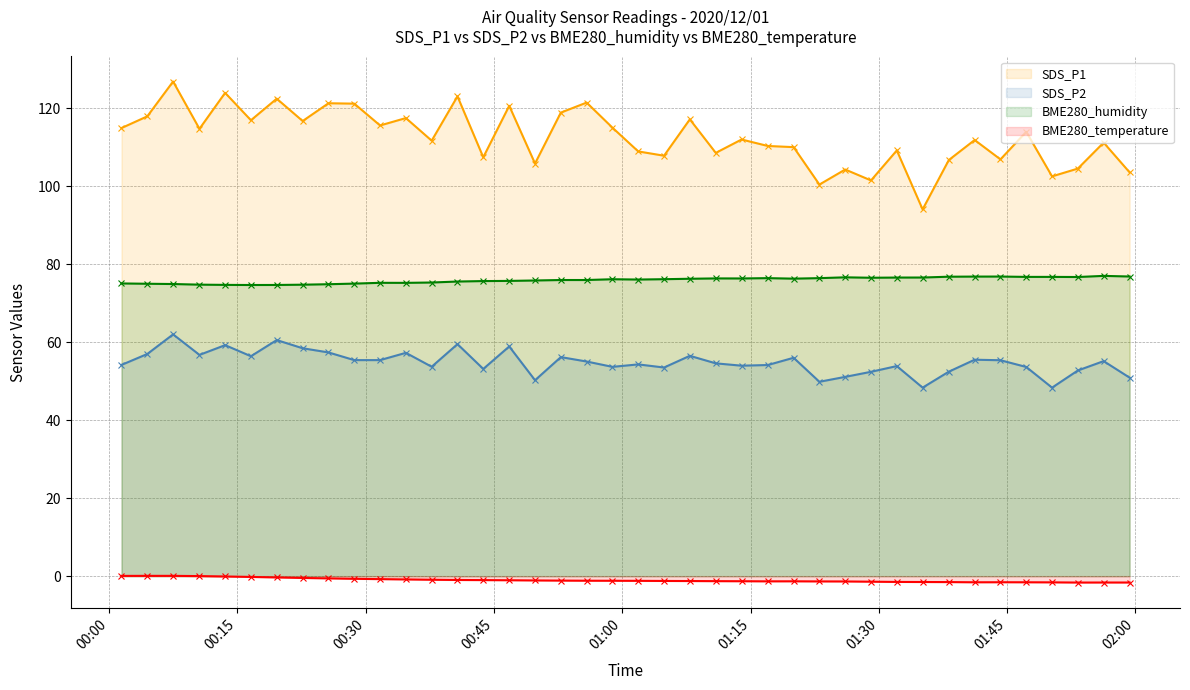

True or false: BME280_temperature has more than 0 interior local peaks.

True